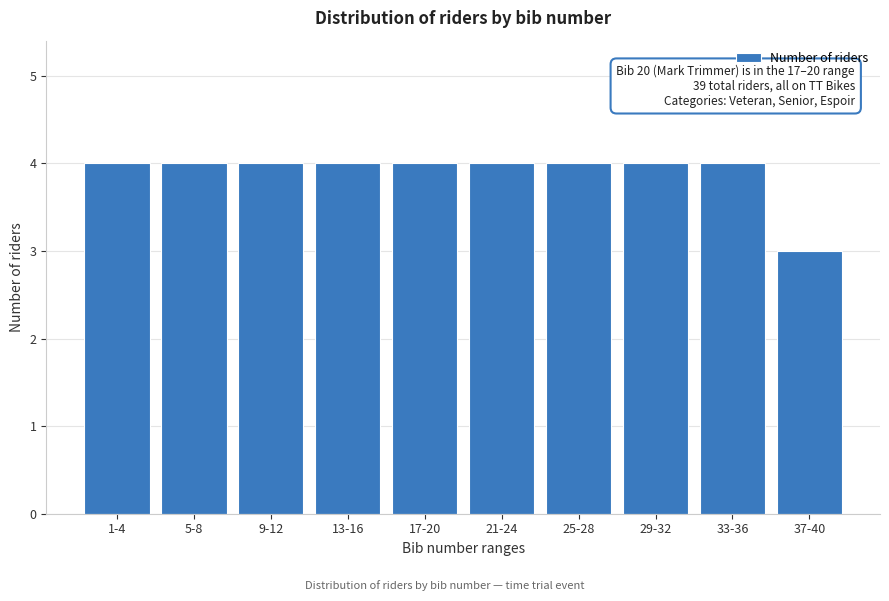

Reading left to right, list all the values displayed in this chart.

1-4=4	5-8=4	9-12=4	13-16=4	17-20=4	21-24=4	25-28=4	29-32=4	33-36=4	37-40=3